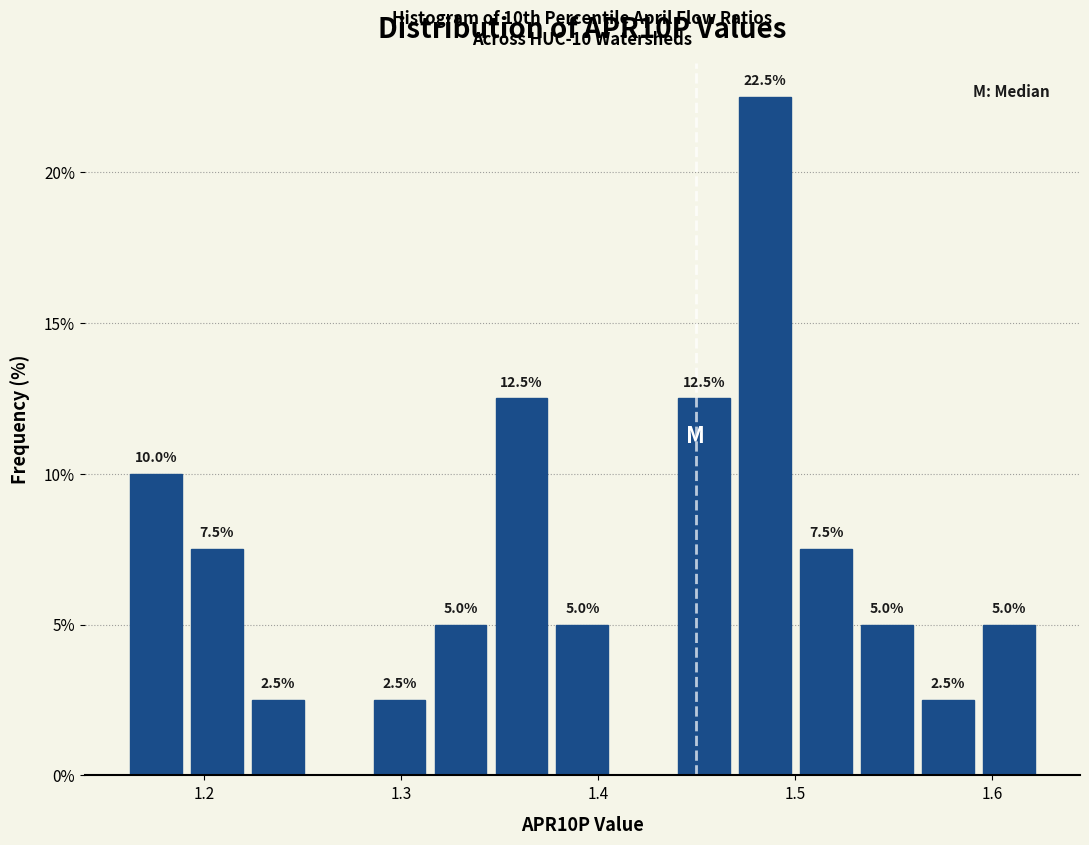

Read against the x-axis, roughly where is the centre of the tallest bar?

1.48